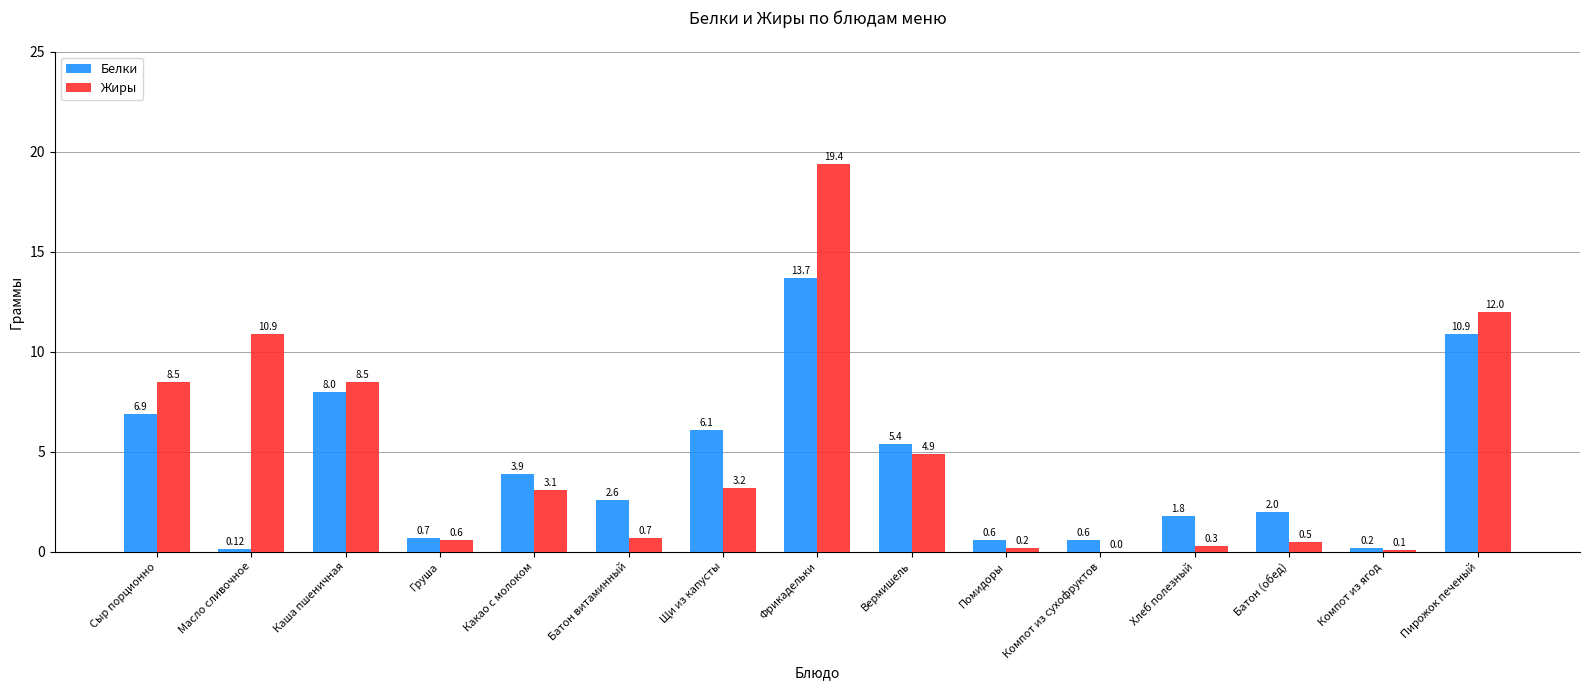

Is it true that Белки equals 0.1 at Масло сливочное?

True